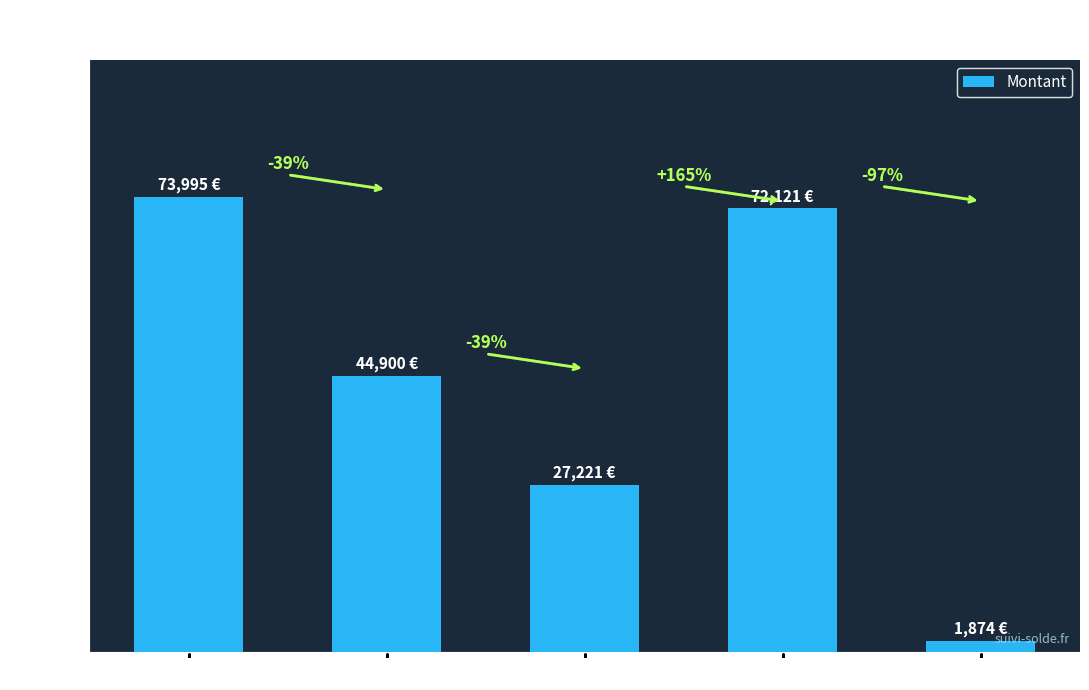

Are the bars grouped side by side (vs. stacked)?

No